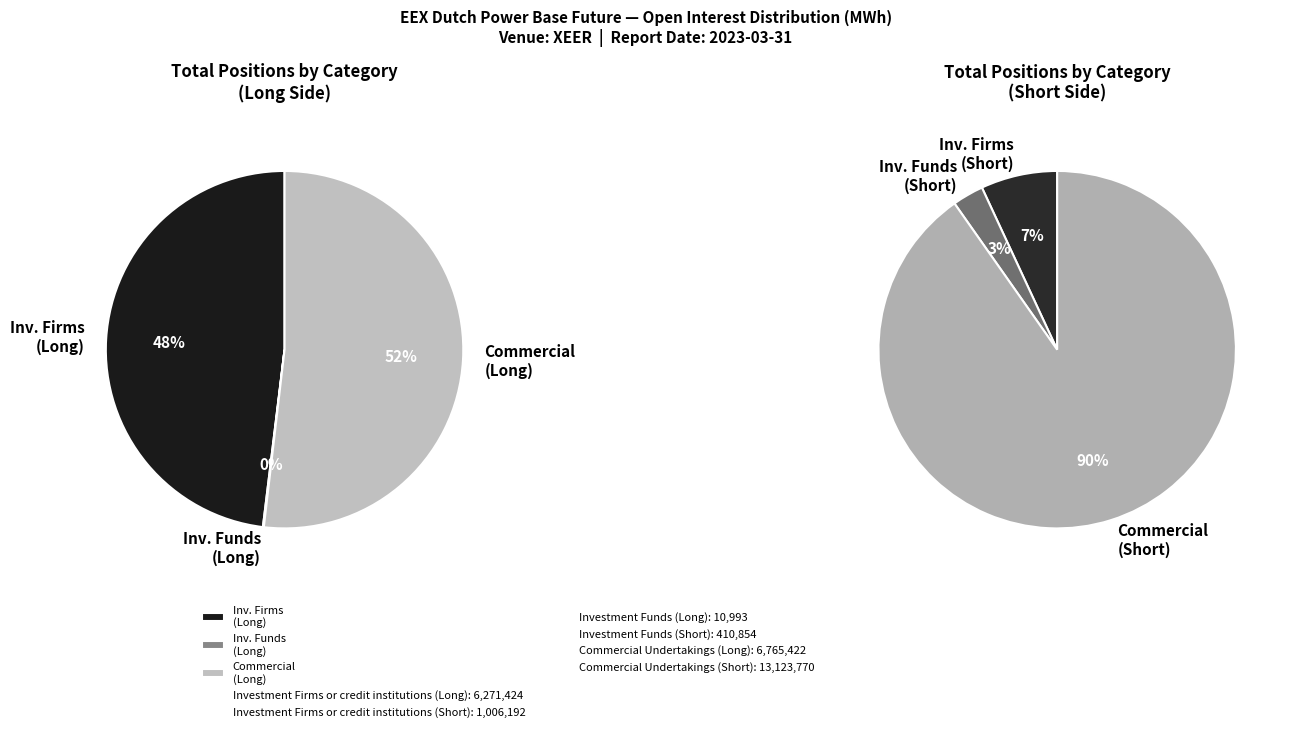

What is the ratio of the value at Commercial Undertakings (Short) to the value at Commercial Undertakings (Long)?

1.9